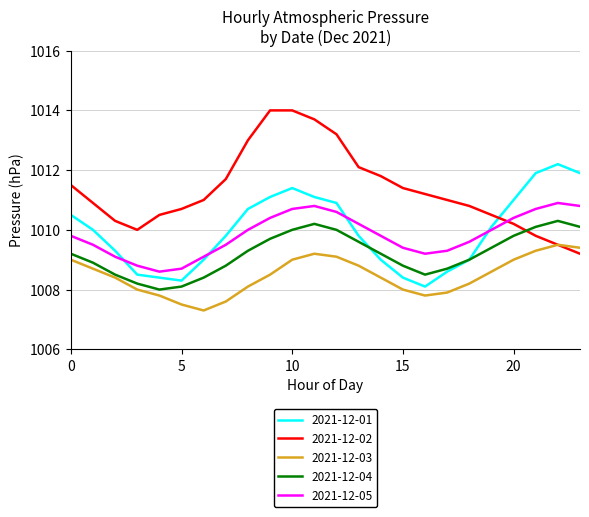

Does the chart have visible grid lines?

Yes